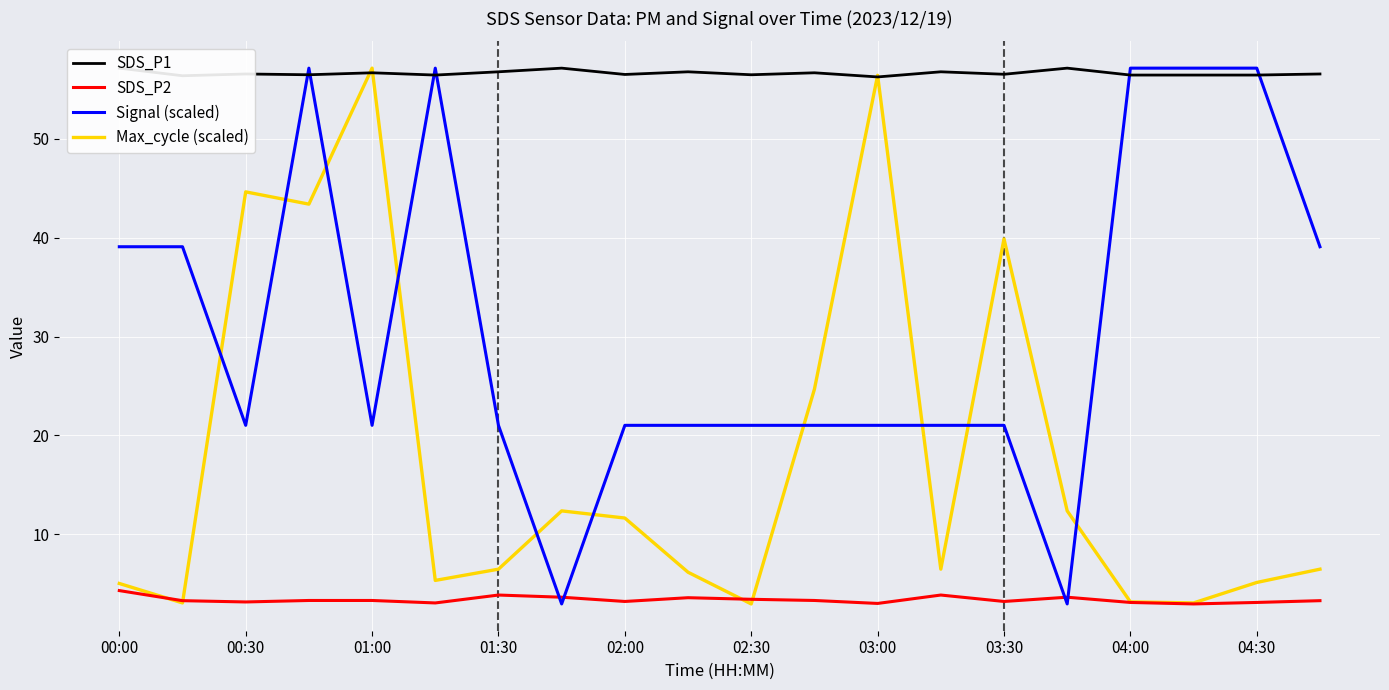

At which label does SDS_P1 reach its peak?

00:00